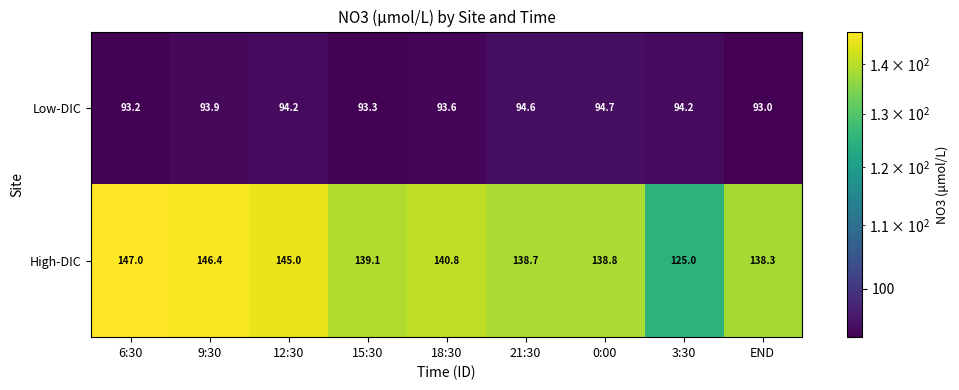

At how many categories does at least one series exceed 103?

9